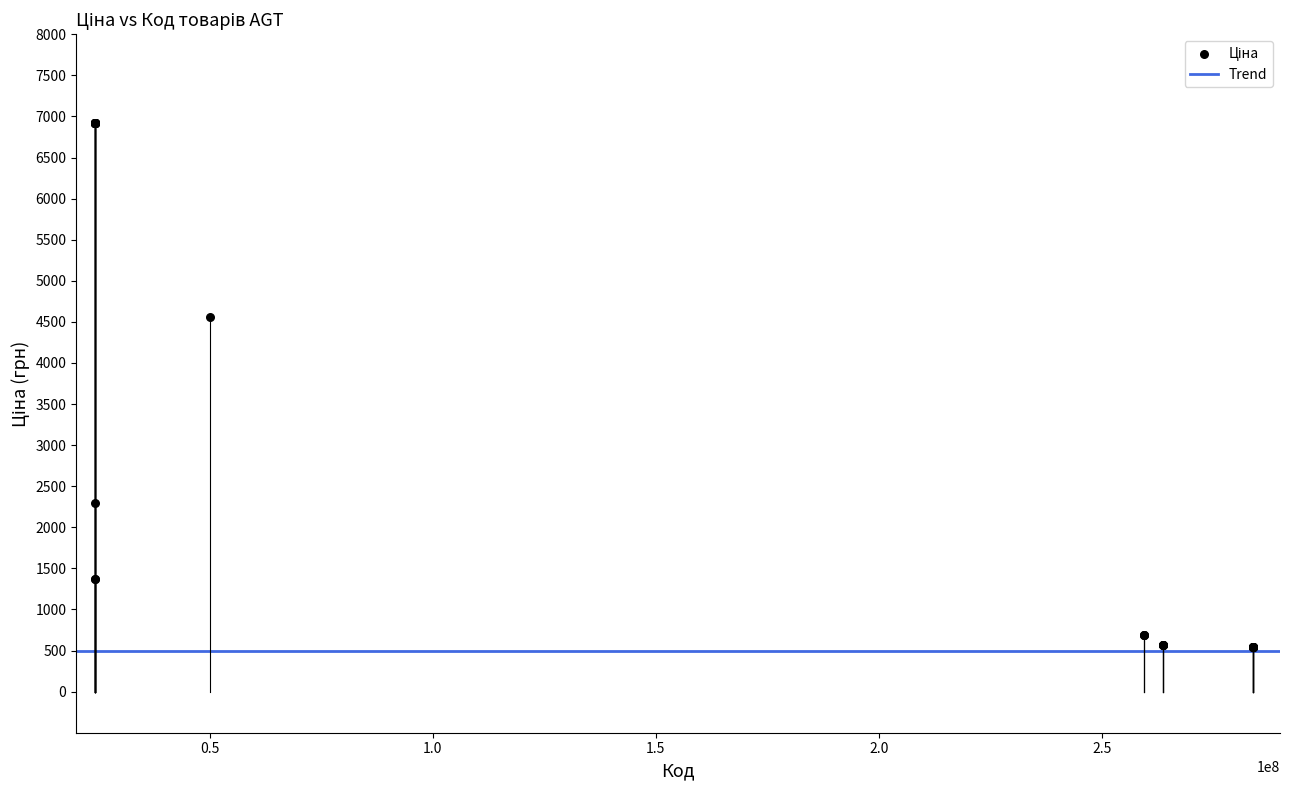

What Y value in the scatter plot is closest to 3732?

4561.9